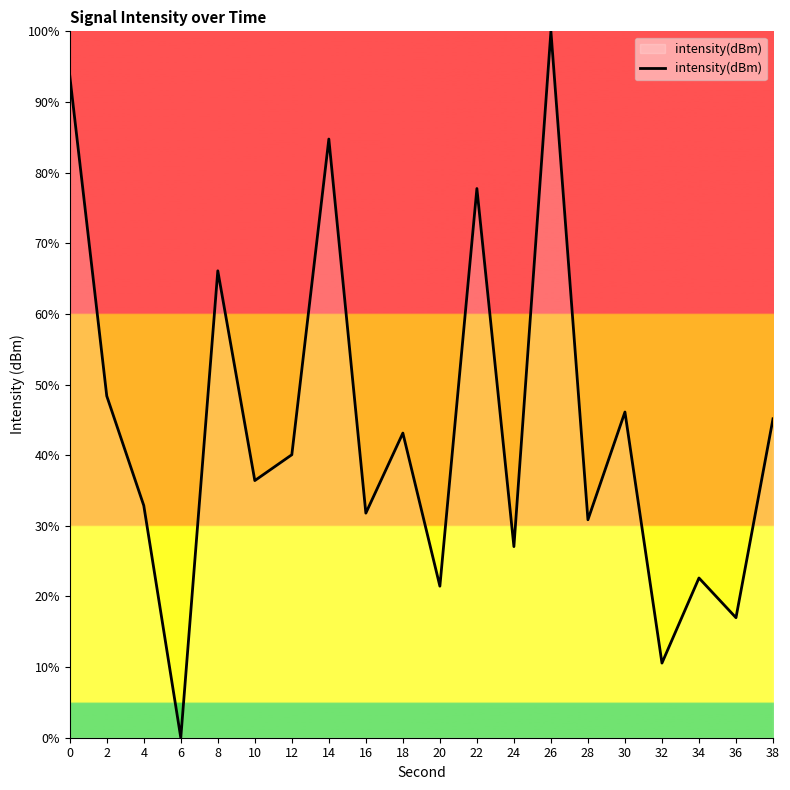

At which category does the chart reach its peak across all series?

26